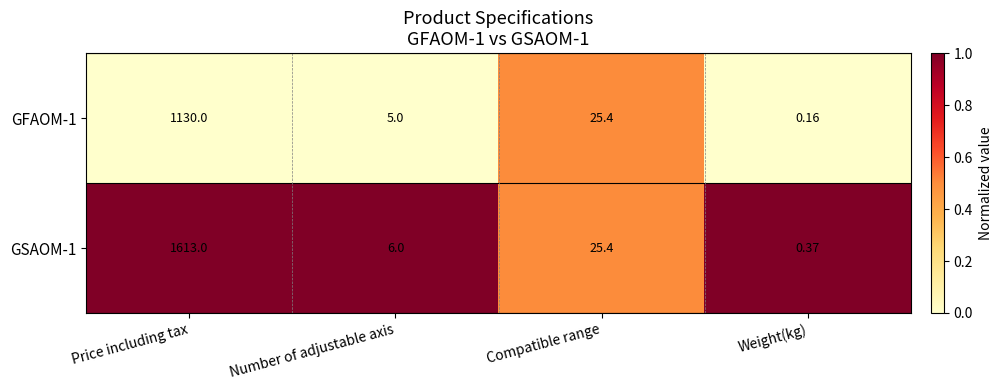

What is the maximum value shown in the chart?

1613.0